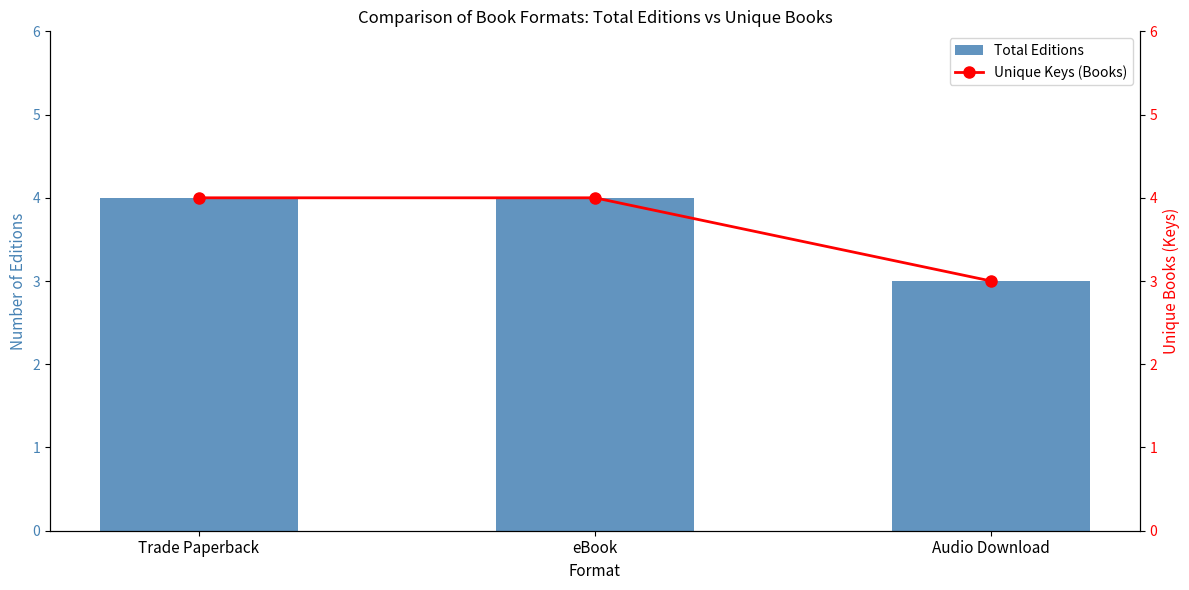

What is the total value across all series at Audio Download?

6